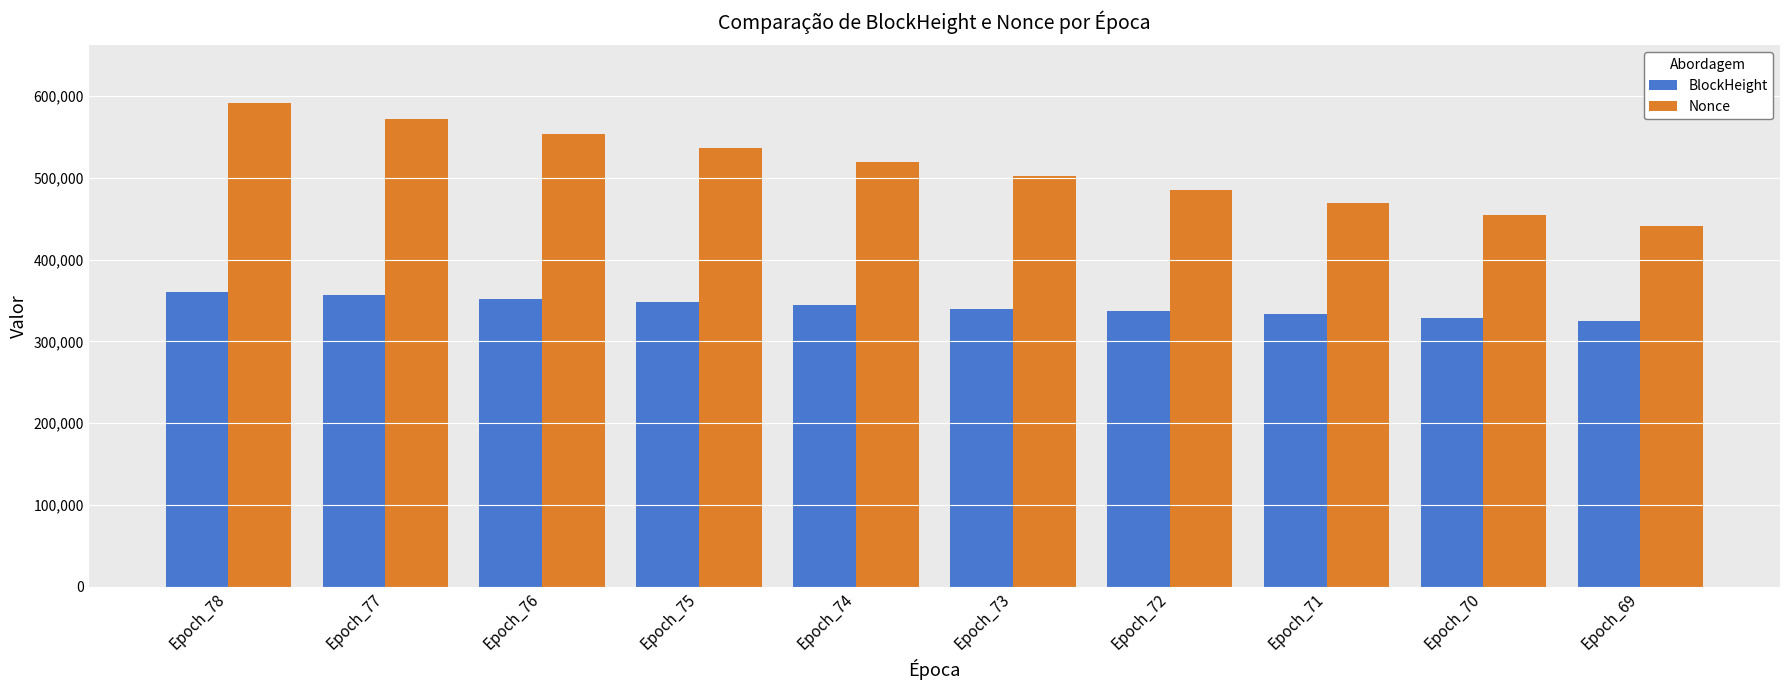

Rank the series at Epoch_77 from highest to lowest value.

Nonce, BlockHeight